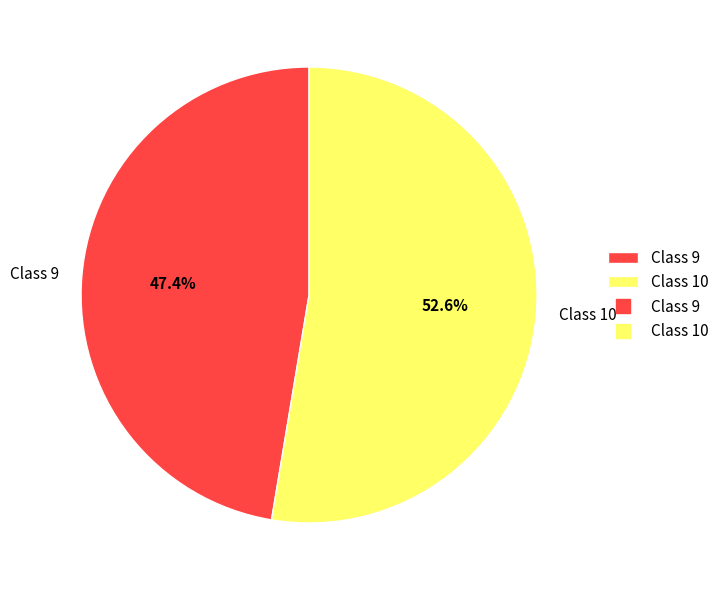

Which category has the smallest portion of the pie?

Class 9